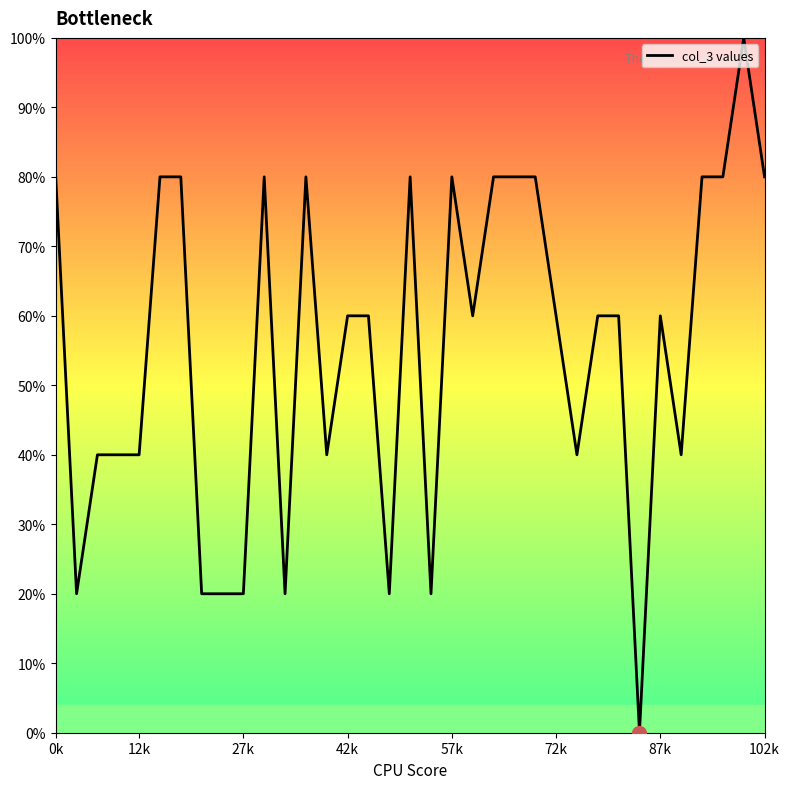

What is the difference between the maximum and minimum values?

100